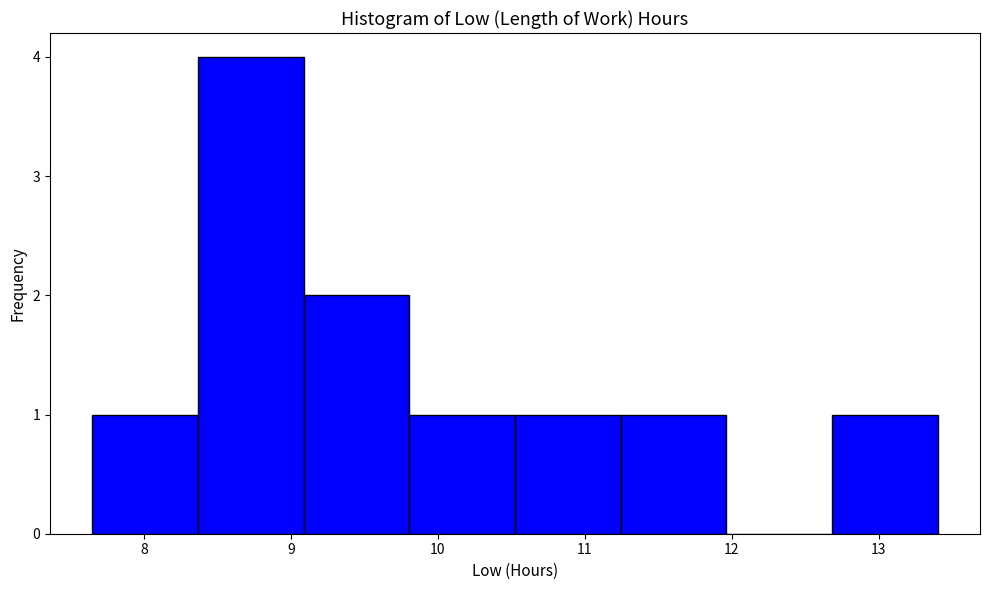

Reading left to right, transcribe this chart: for each bar, give the range it covers on the x-axis and its height. Neither the bar edges nor the heights are printed on the chart, so give them approximately, as read against the axes.

7.7 to 8.4: 1
8.4 to 9.1: 4
9.1 to 9.8: 2
9.8 to 10.5: 1
10.5 to 11.2: 1
11.2 to 12.0: 1
12.0 to 12.7: 0
12.7 to 13.4: 1